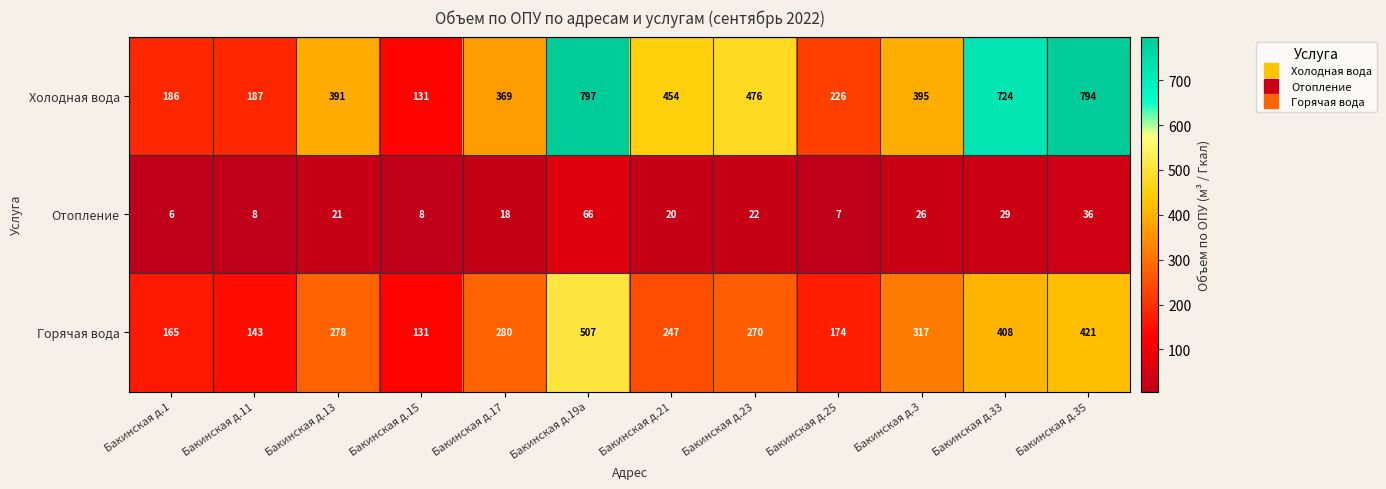

Count the number of data series in this chart.

3